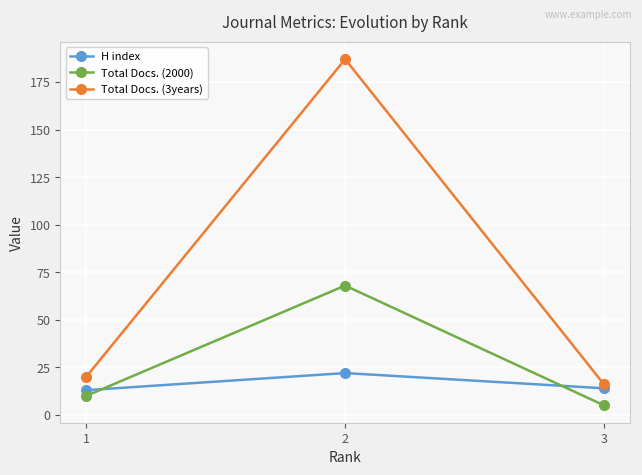

What is the sum of the Total Docs. (3years) values at 3 and 1?

36